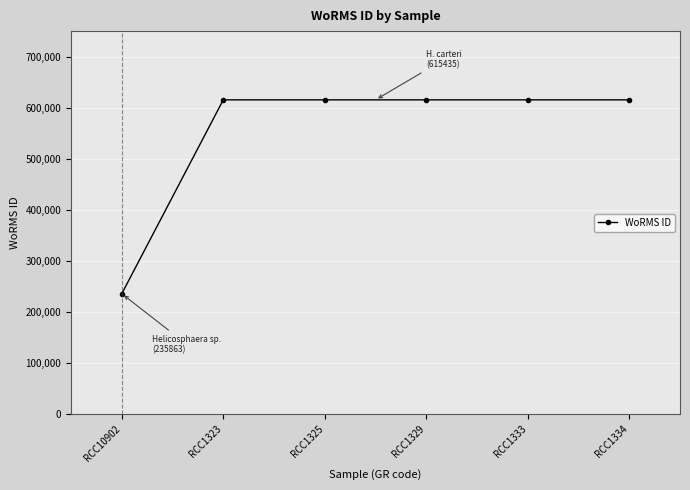

Reading left to right, list all the values displayed in this chart.

RCC10902=235863	RCC1323=615435	RCC1325=615435	RCC1329=615435	RCC1333=615435	RCC1334=615435